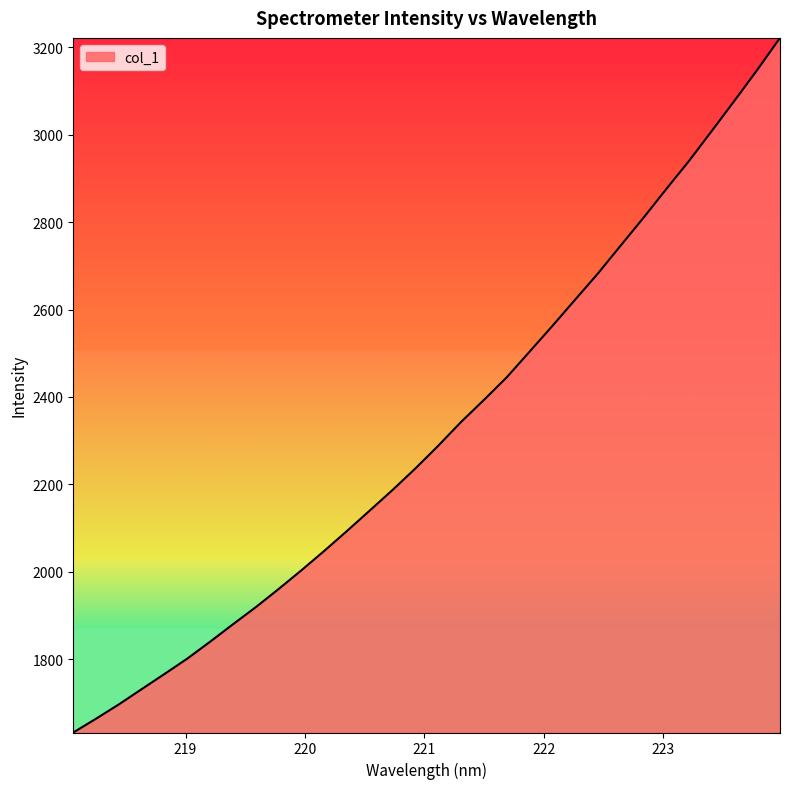

What is the difference between the maximum and minimum values?

1589.2